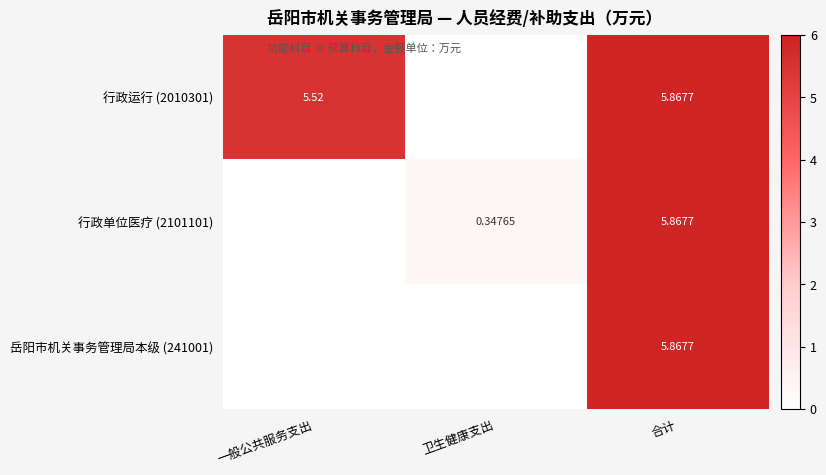

Where does the 行政运行 (2010301) series first go above 5?

一般公共服务支出